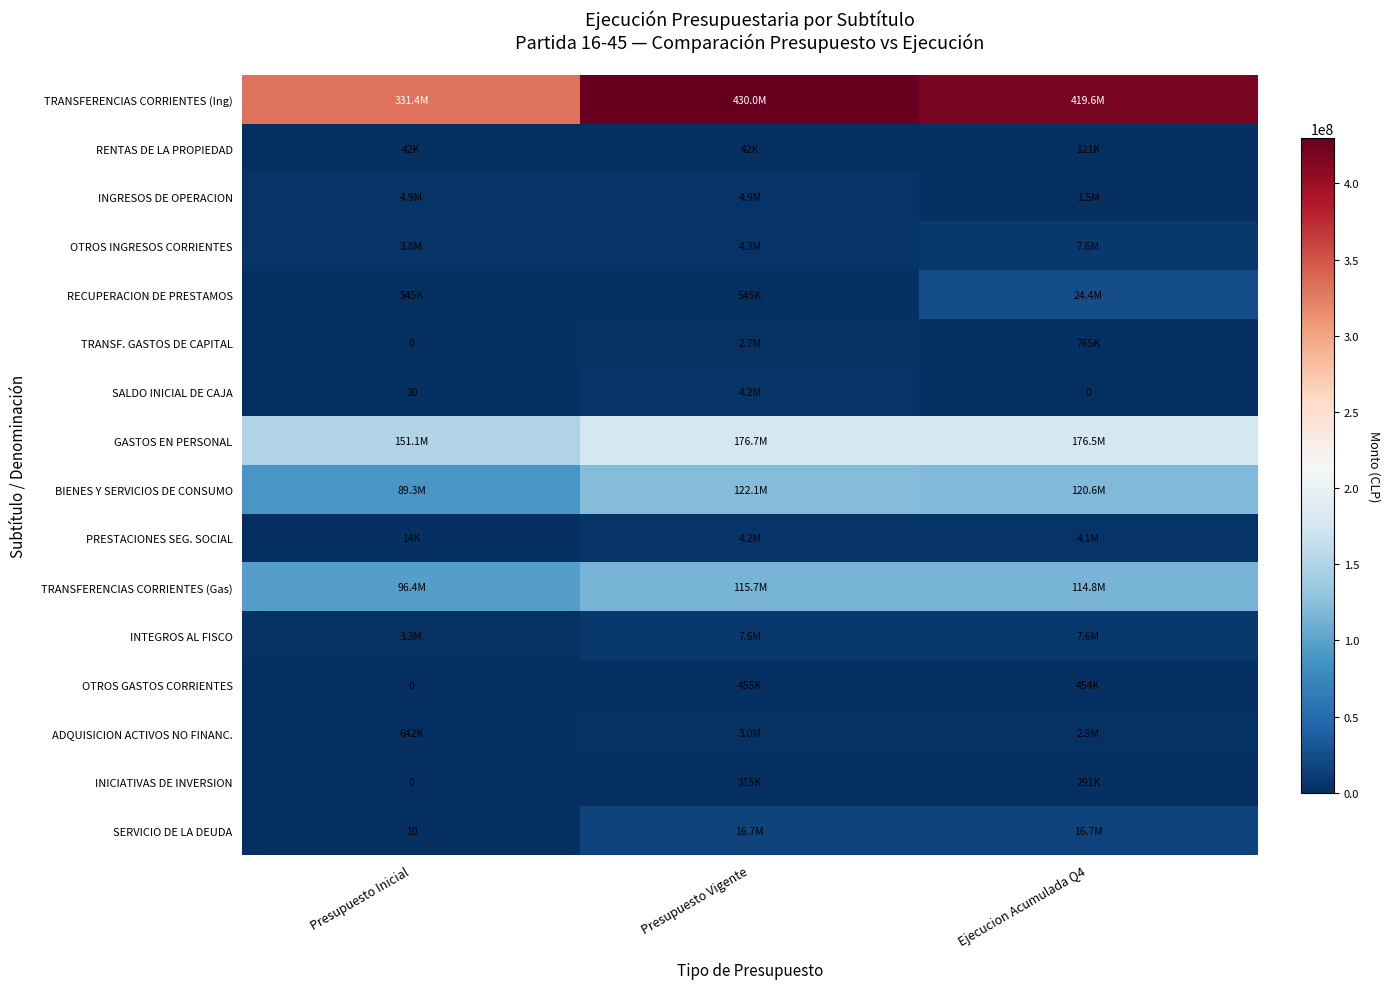

At how many categories does at least one series exceed 125275709?

3